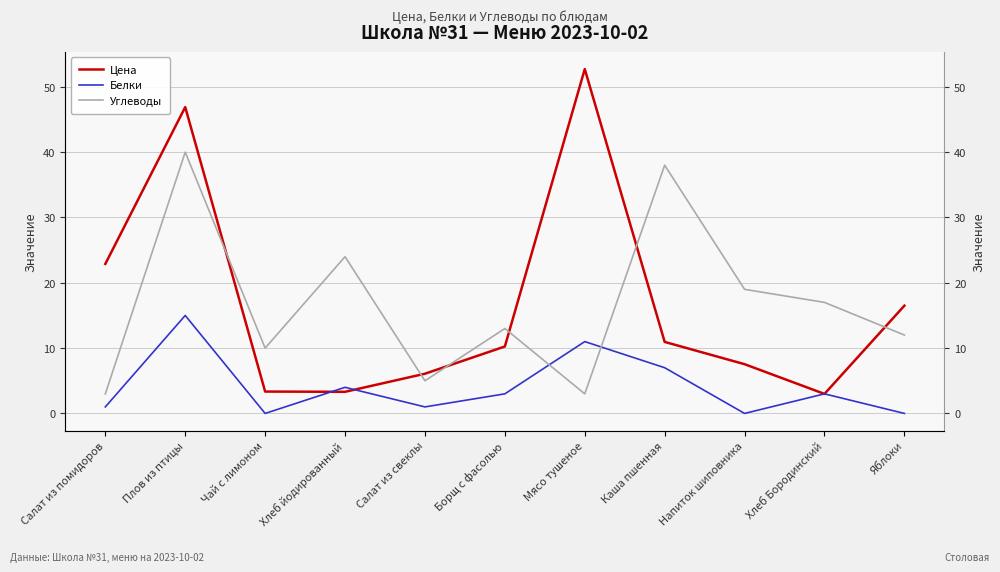

Reading left to right, what are all the values shown in this chart?

Цена: Салат из помидоров=22.9	Плов из птицы=46.9	Чай с лимоном=3.4	Хлеб йодированный=3.3	Салат из свеклы=6.1	Борщ с фасолью=10.2	Мясо тушеное=52.7	Каша пшенная=10.9	Напиток шиповника=7.5	Хлеб Бородинский=3.0	Яблоки=16.5
Белки: Салат из помидоров=1.0	Плов из птицы=15.0	Чай с лимоном=0.0	Хлеб йодированный=4.0	Салат из свеклы=1.0	Борщ с фасолью=3.0	Мясо тушеное=11.0	Каша пшенная=7.0	Напиток шиповника=0.0	Хлеб Бородинский=3.0	Яблоки=0.0
Углеводы: Салат из помидоров=3.0	Плов из птицы=40.0	Чай с лимоном=10.0	Хлеб йодированный=24.0	Салат из свеклы=5.0	Борщ с фасолью=13.0	Мясо тушеное=3.0	Каша пшенная=38.0	Напиток шиповника=19.0	Хлеб Бородинский=17.0	Яблоки=12.0